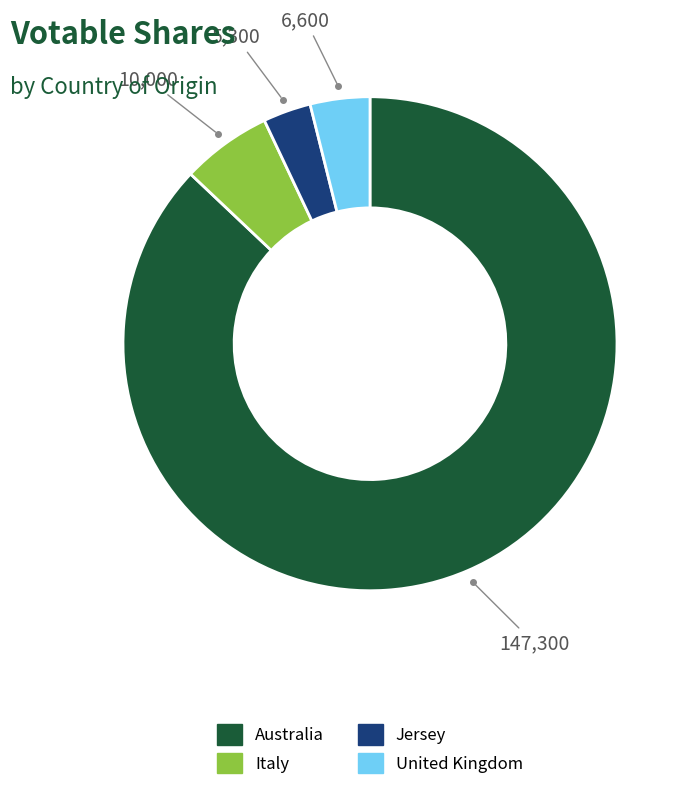

Which has a higher value, Jersey or Italy?

Italy